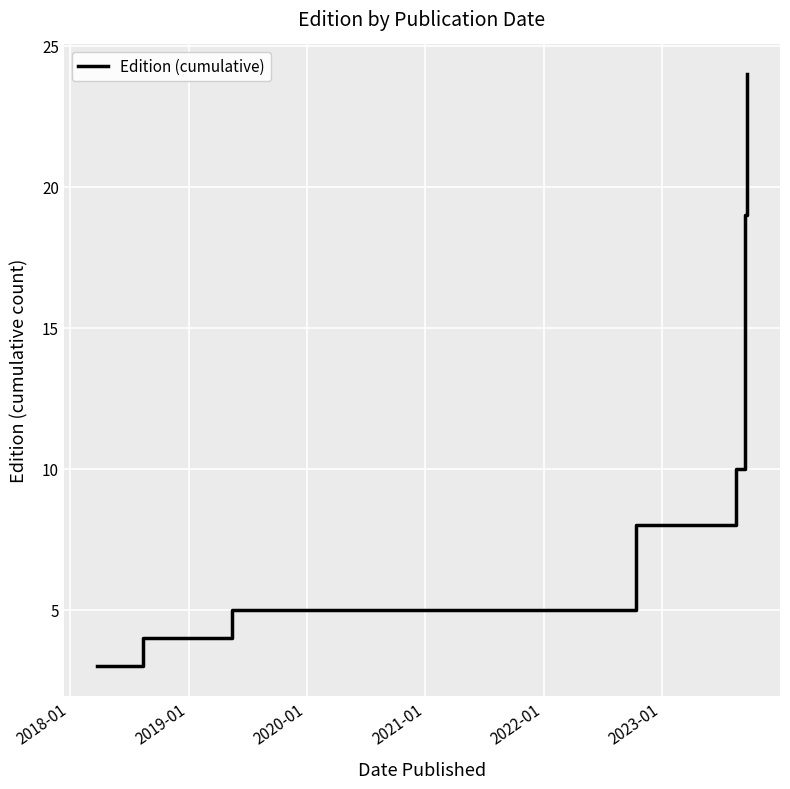

True or false: the data has more than 0 interior local peaks.

False